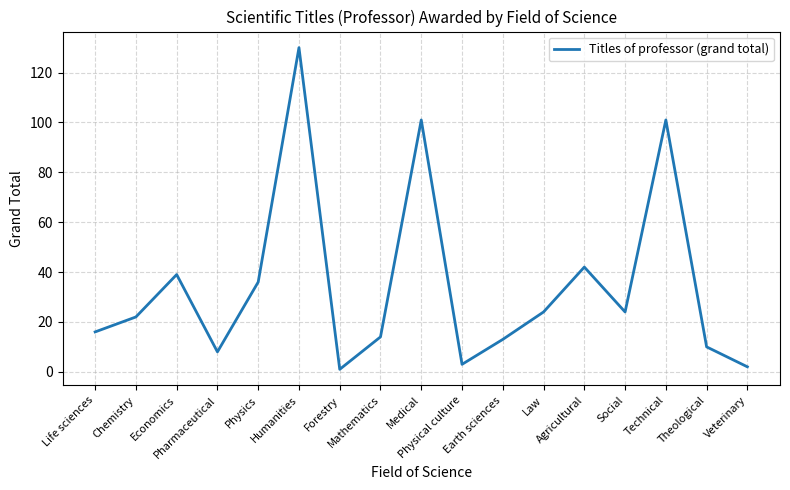

How many lines are shown in the chart?

1